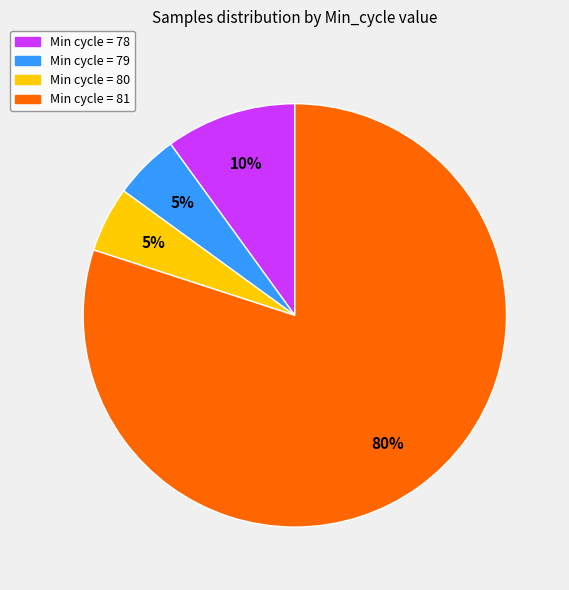

Is there any slice that represents more than half of the pie?

Yes